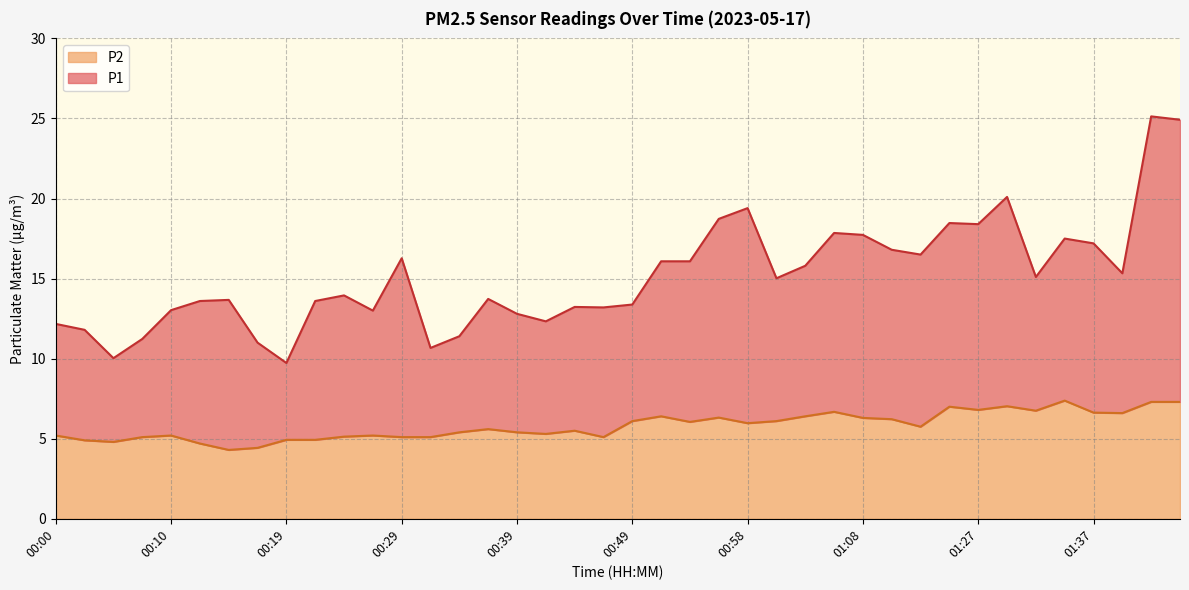

True or false: P1 and P2 intersect in this chart.

False